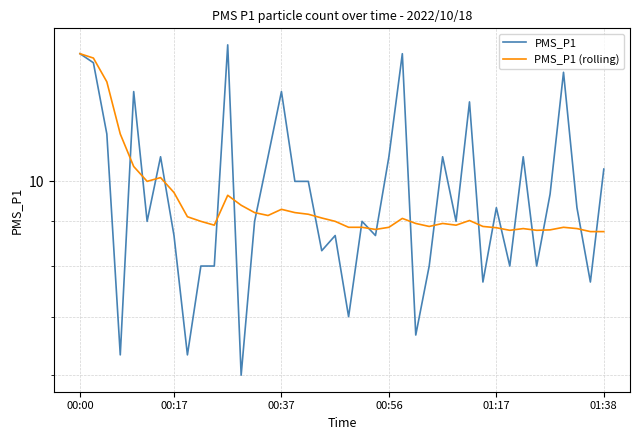

How many series are shown in this chart?

2